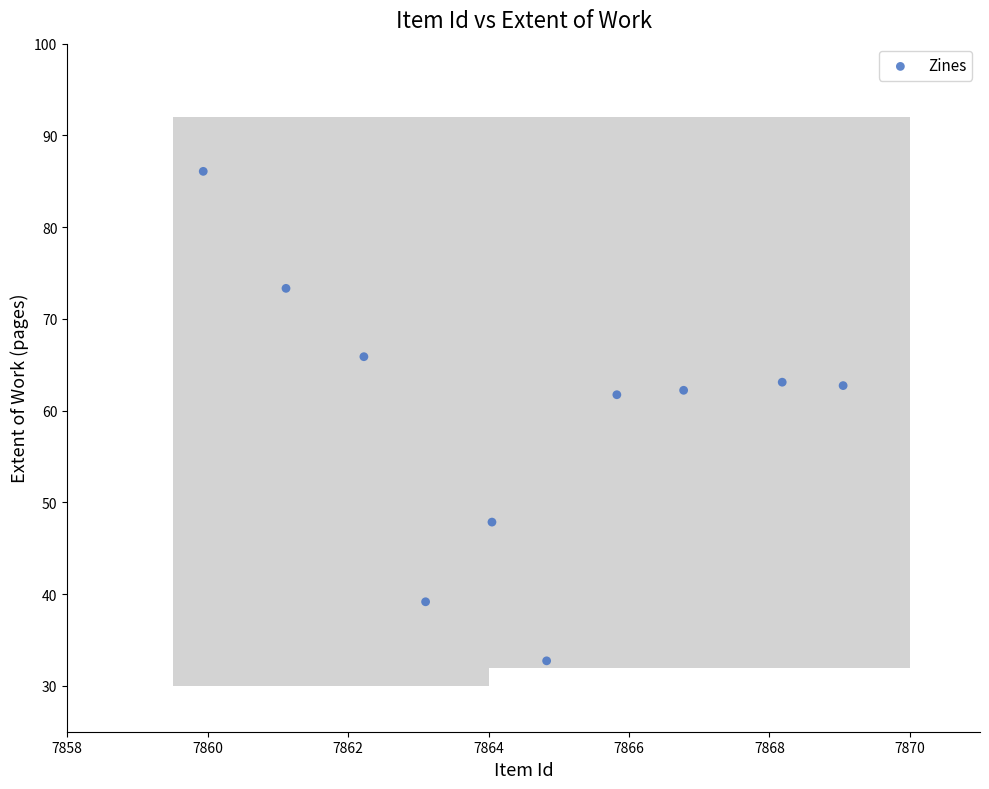

What is the range of Y values (max minus min)?

53.4